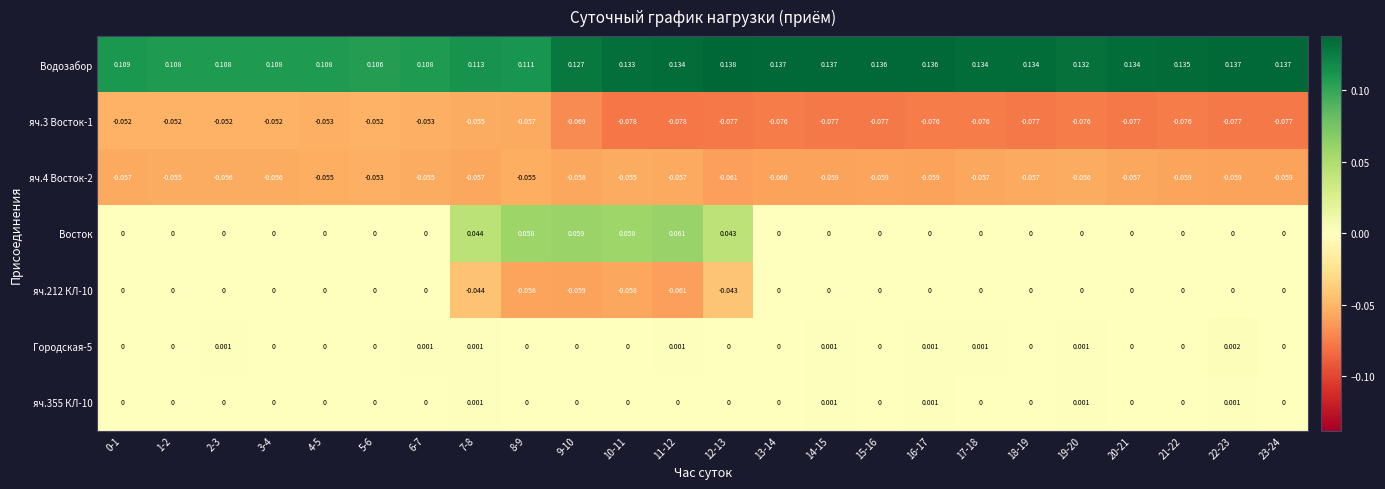

Which series has the largest total across all categories?

Водозабор